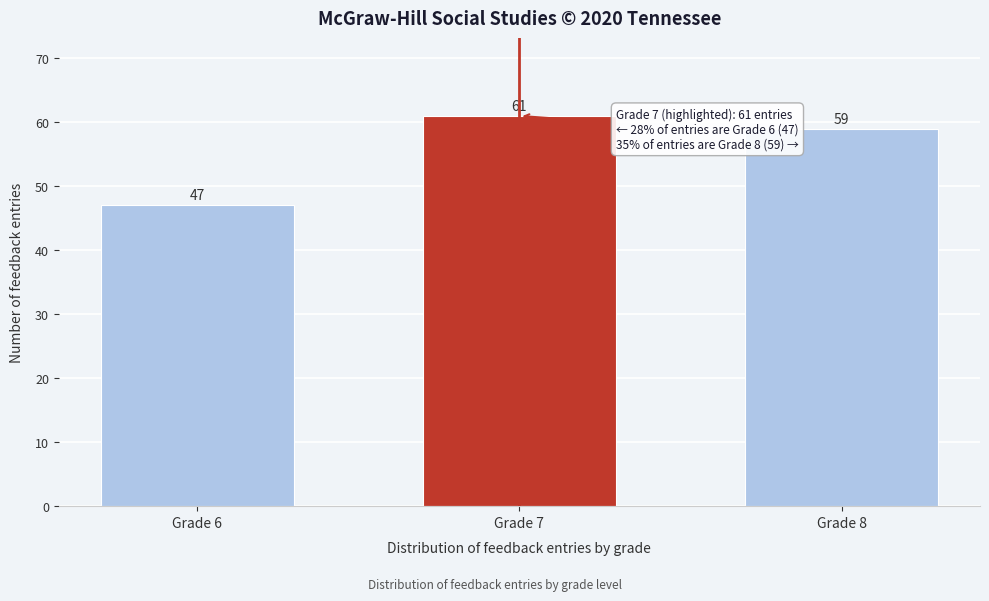

Reading right to left, extract all data points from this chart.

Grade 8=59	Grade 7=61	Grade 6=47